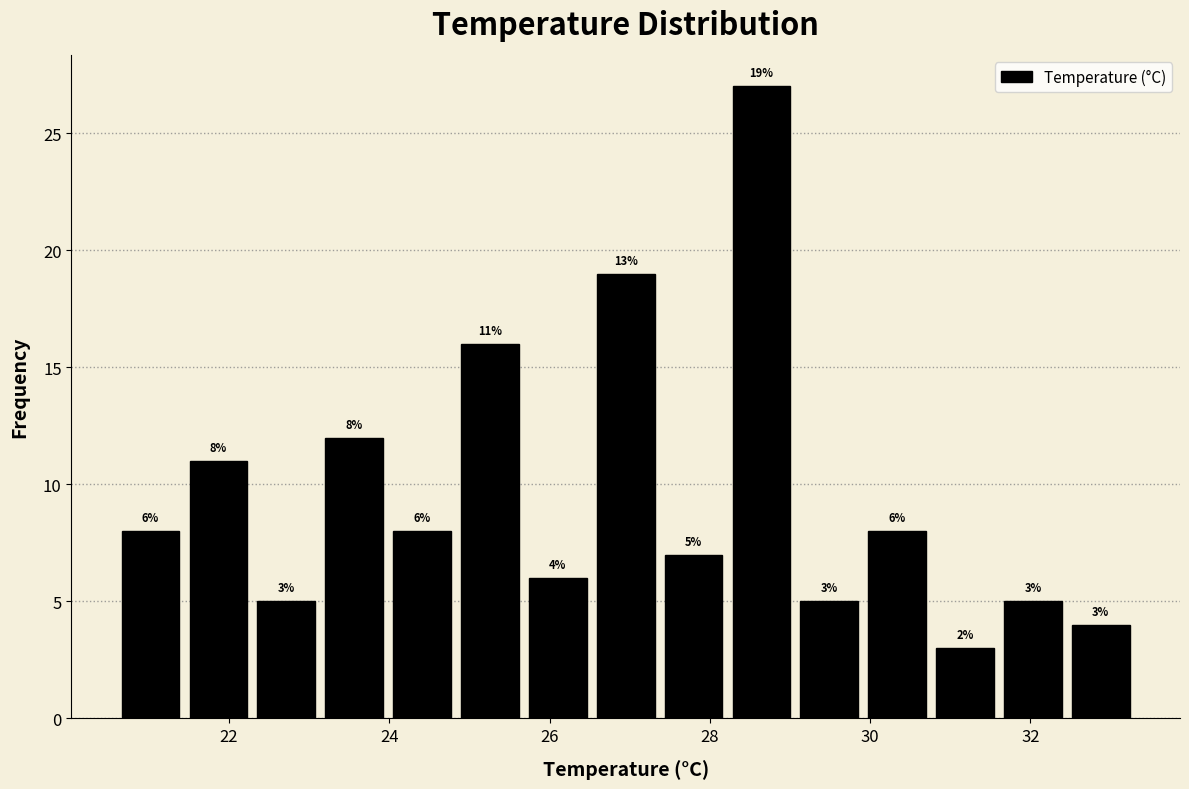

Which range on the x-axis has the tallest bar?

28.2 to 29.0